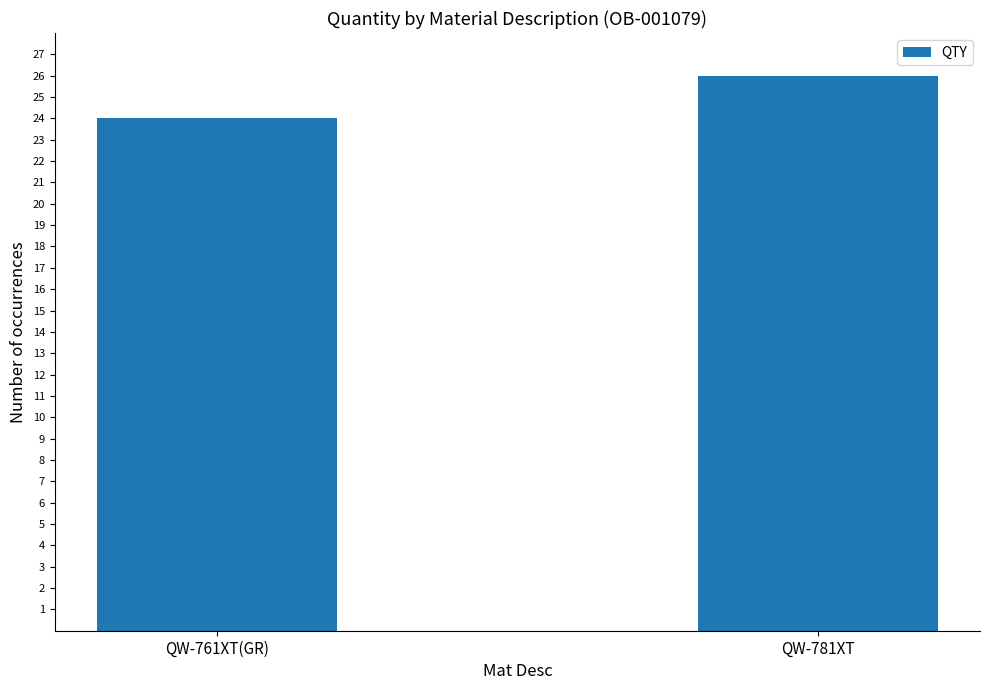

Does the chart contain stacked bars?

No